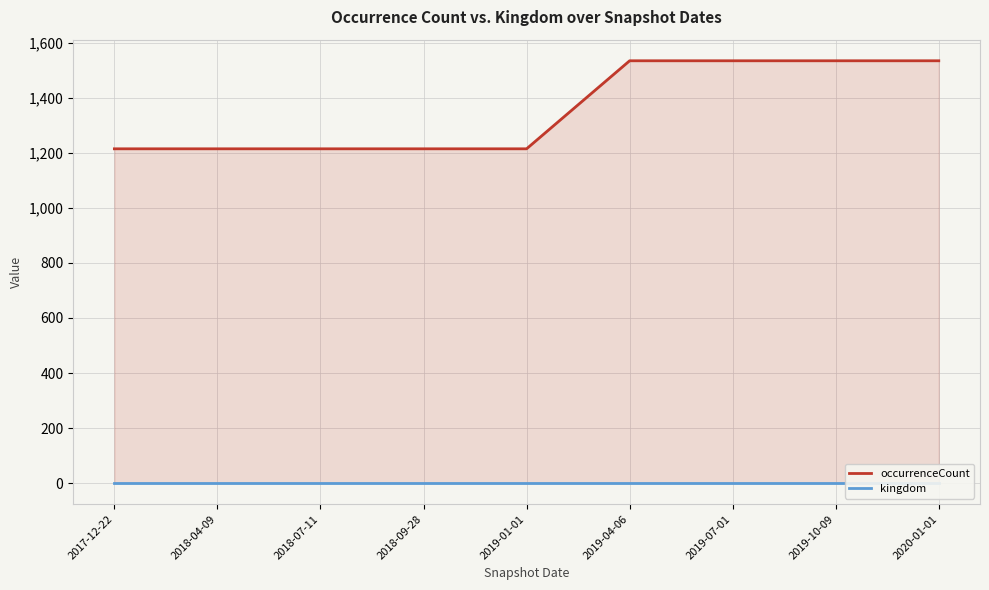

Which series changed the most between 2017-12-22 and 2020-01-01?

occurrenceCount